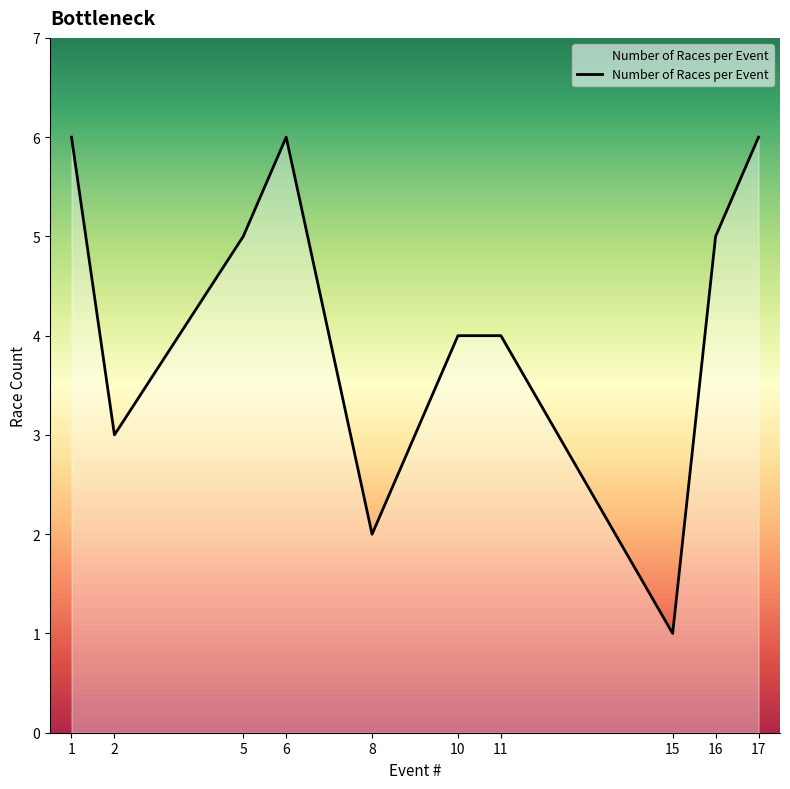

What is the greatest value displayed?

6